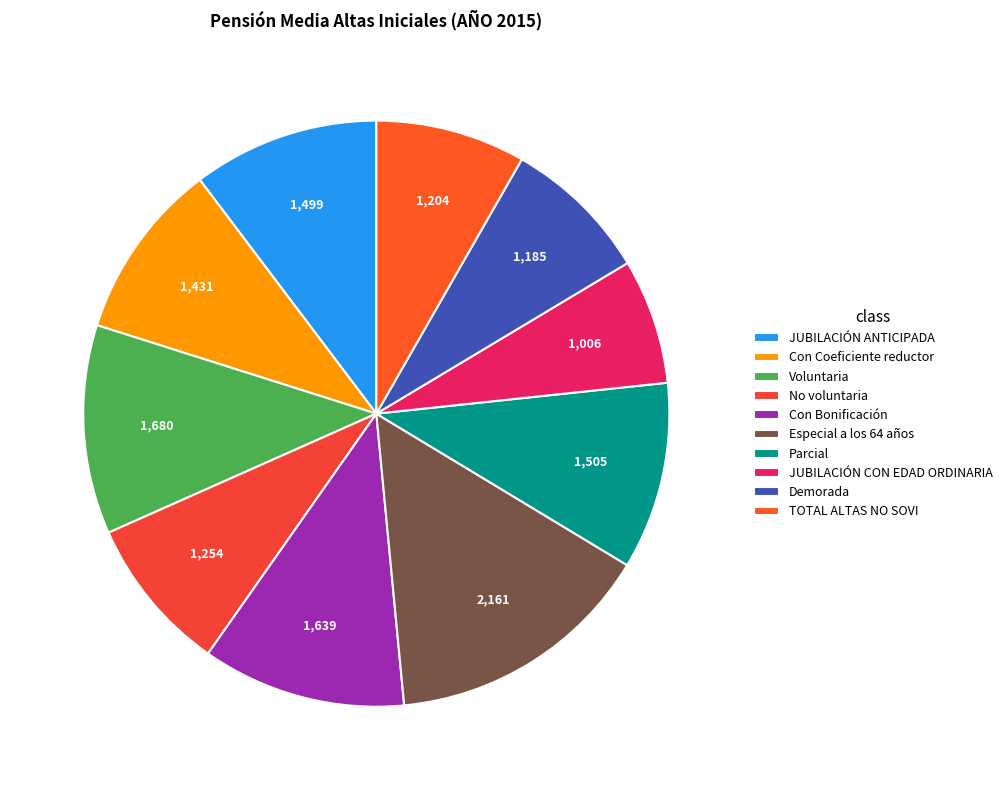

Is Demorada the majority of the pie?

No